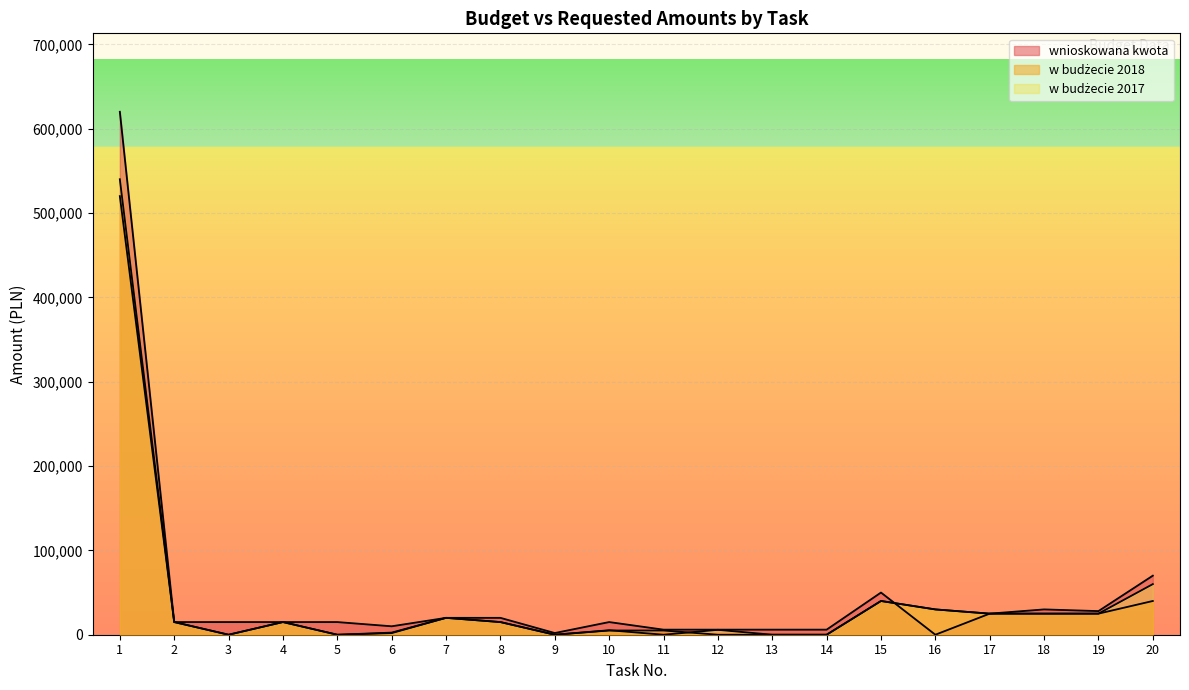

At which category is the sum across all series the highest?

1